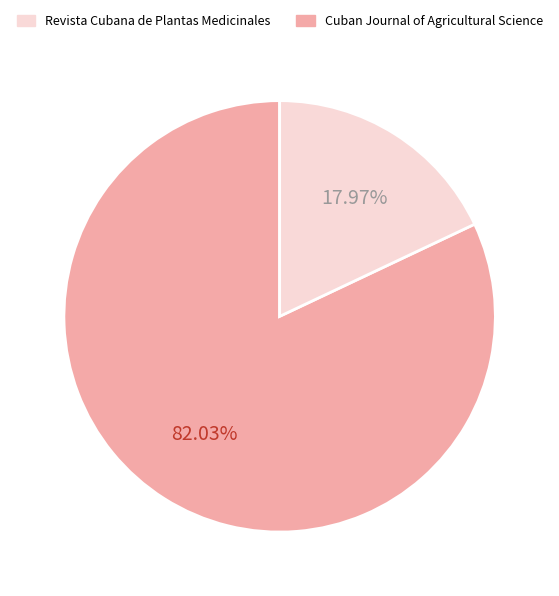

Is there a majority slice in this chart?

Yes